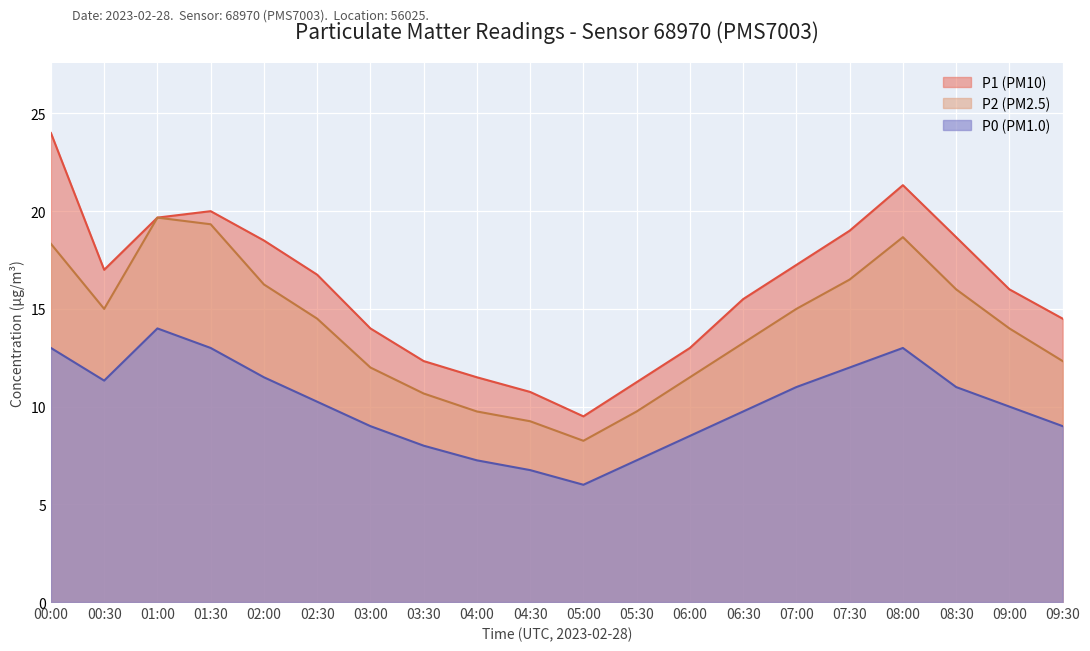

At which category does P2 reach its first local peak?

01:00